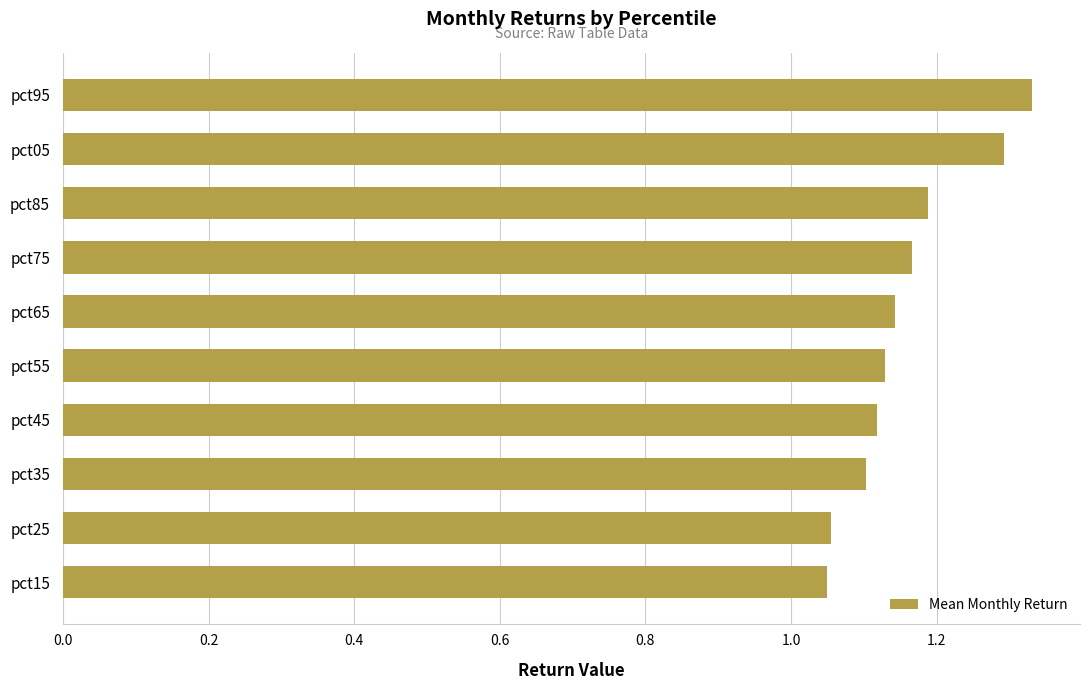

What is the difference between the maximum and second lowest values?

0.3